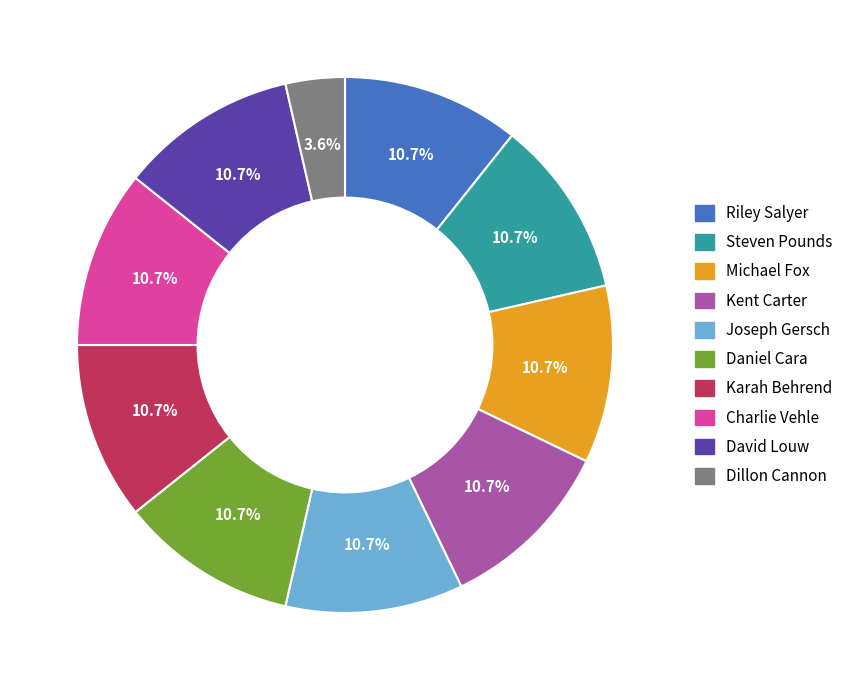

Count the number of slices in the pie.

10